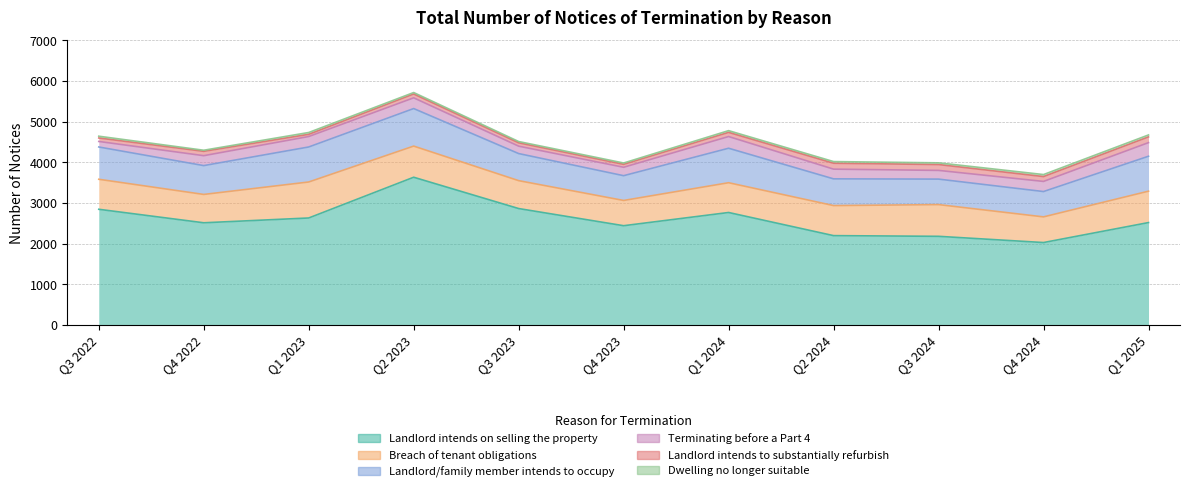

What is the difference between the Landlord/family member intends to occupy values at Q4 2024 and Q2 2023?

300